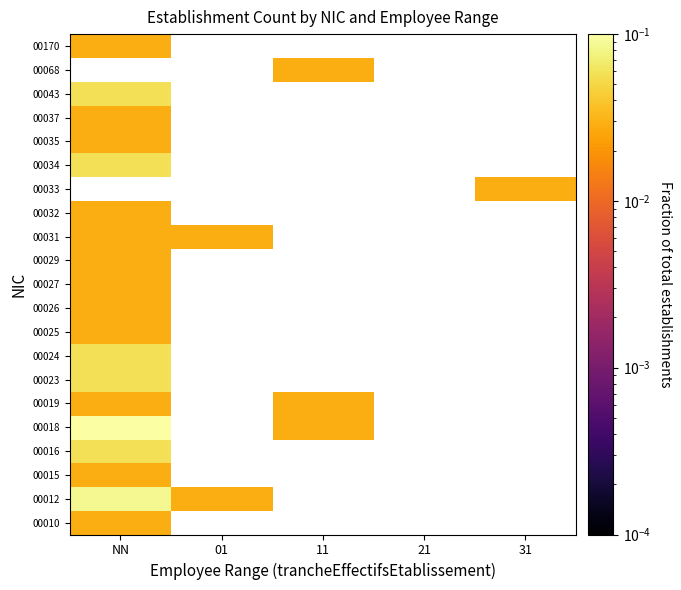

At which category is the sum across all series the highest?

NN